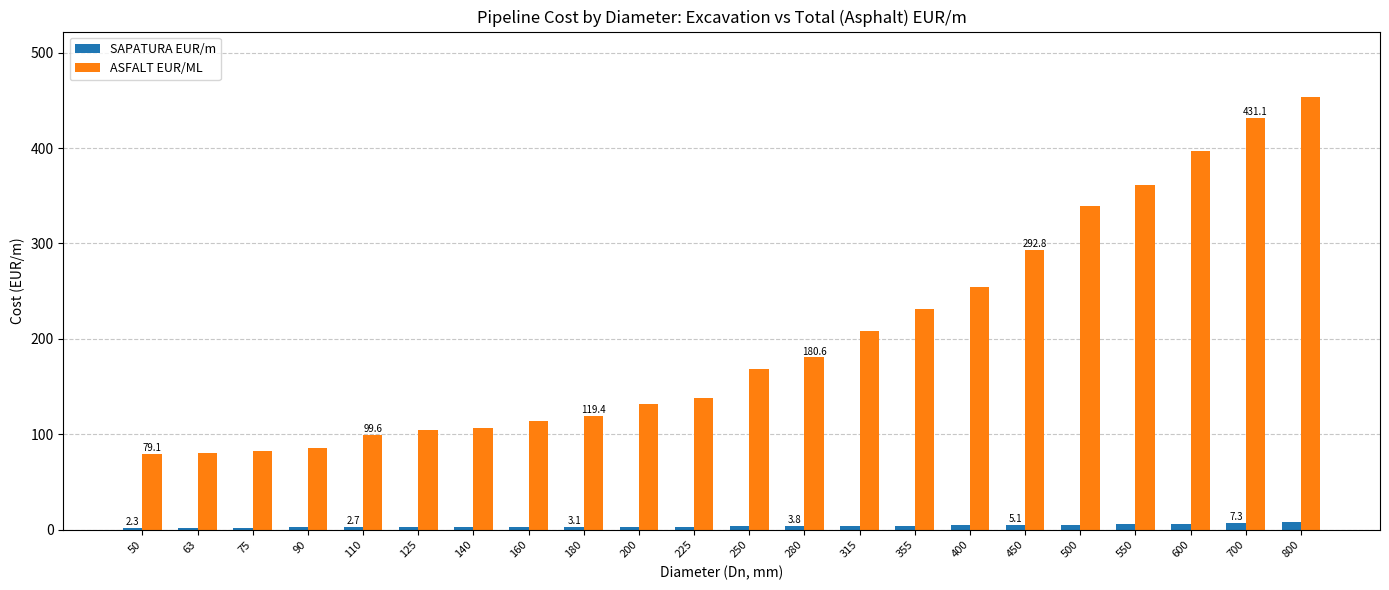

What is the value of the SAPATURA EUR/m bar at the 10th from the left?

3.3